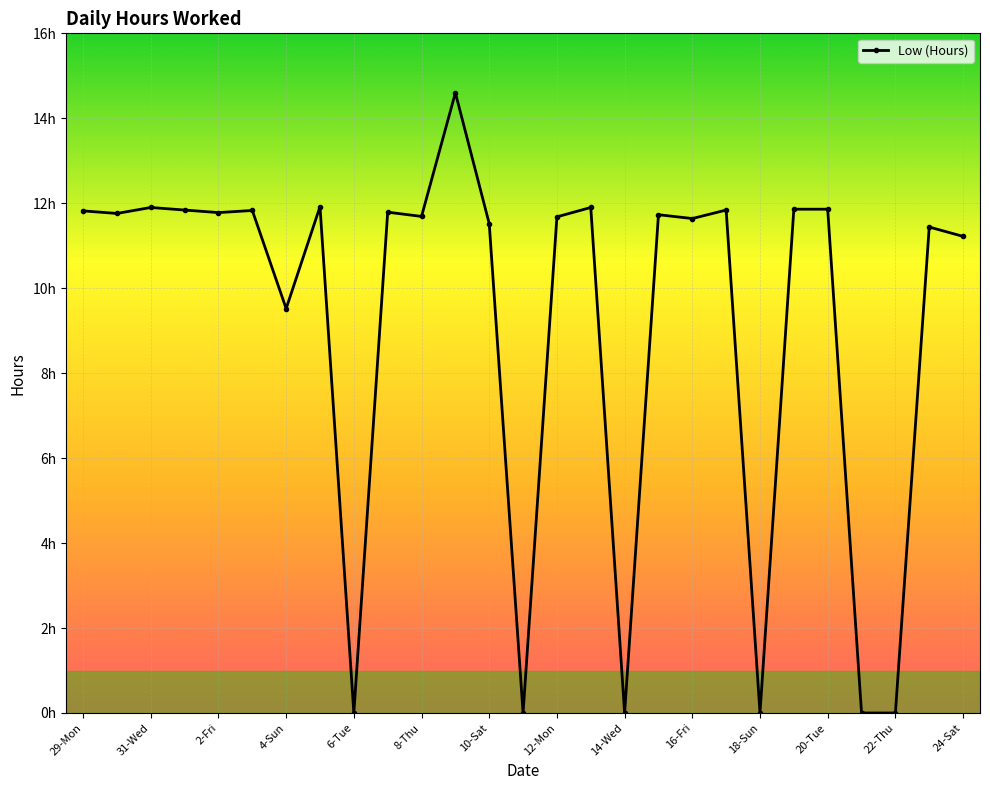

Does the chart display data point markers on the line(s)?

Yes